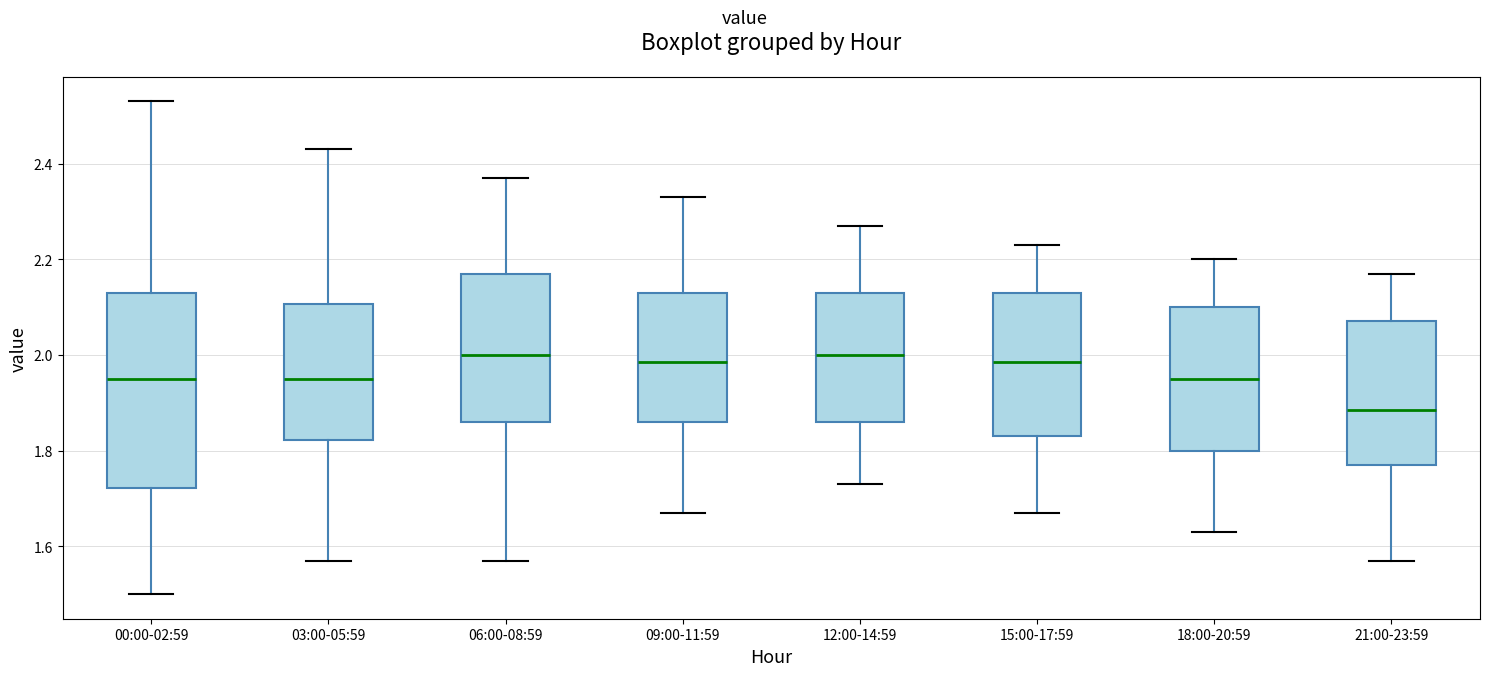

Which box has the lowest median line?

21:00-23:59